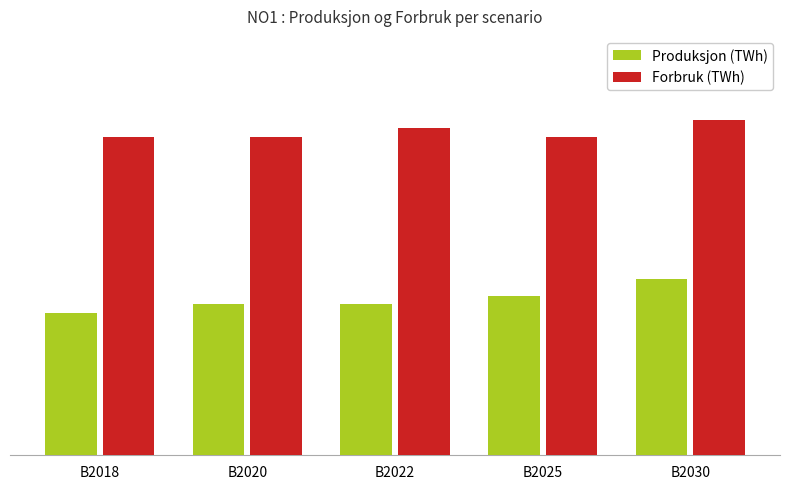

At which category is the sum across all series the highest?

B2030